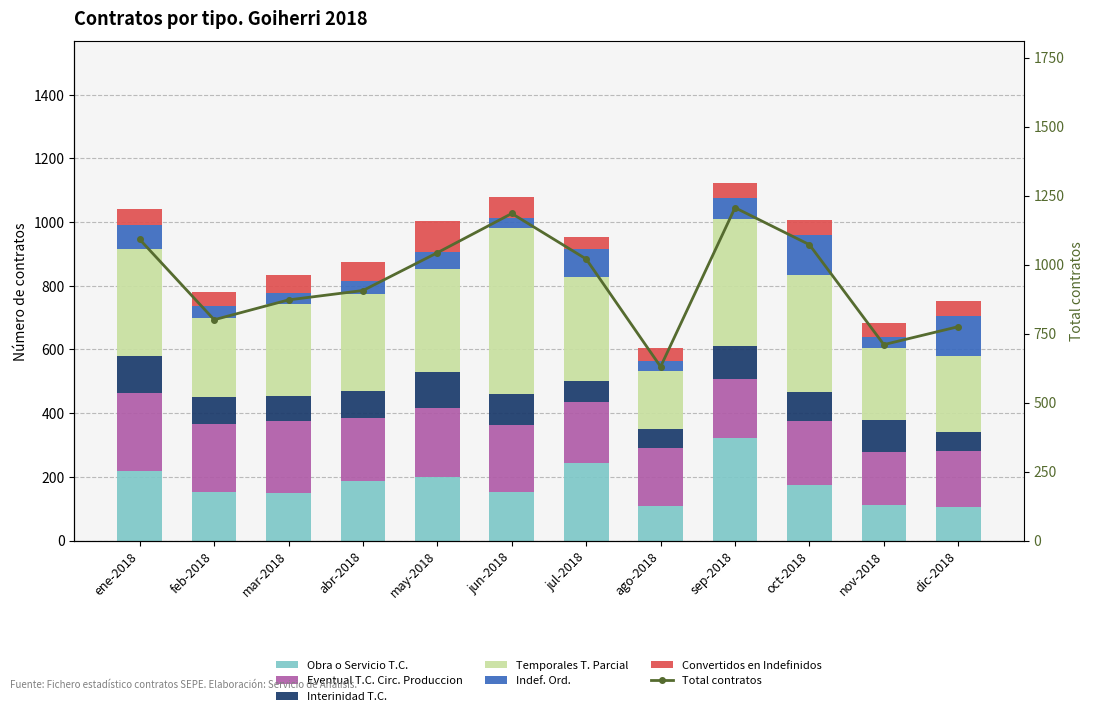

What is the value of the Indef. Ord. bar at the 8th from the left?

30